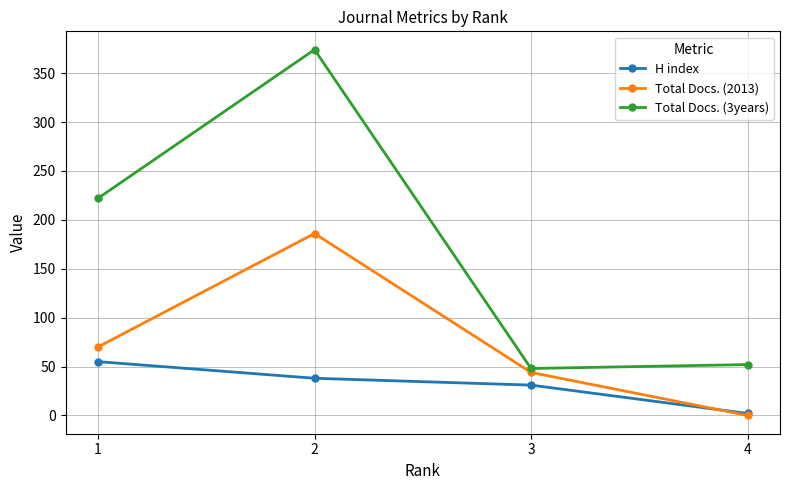

True or false: H index and Total Docs. (3years) intersect in this chart.

False